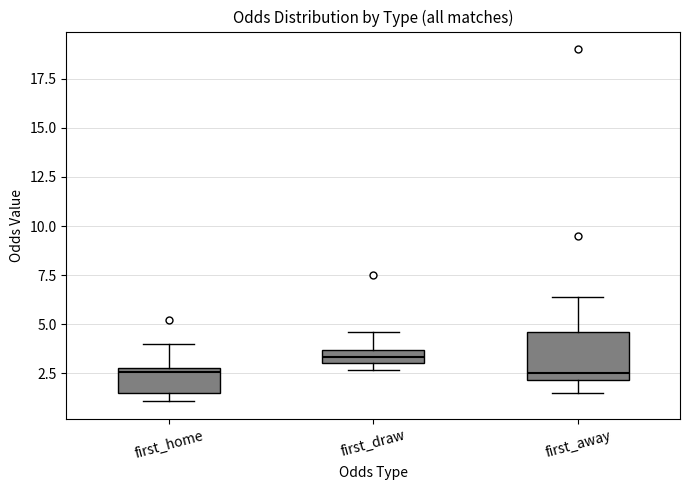

Where does the median line of the box for first_away sit on the y-axis? The values are not printed on the chart, so give them approximately, as read against the axis.

2.5